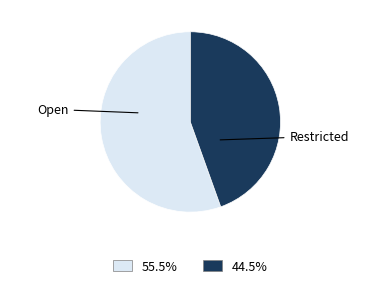

Rank the categories by value from lowest to highest.

Restricted, Open